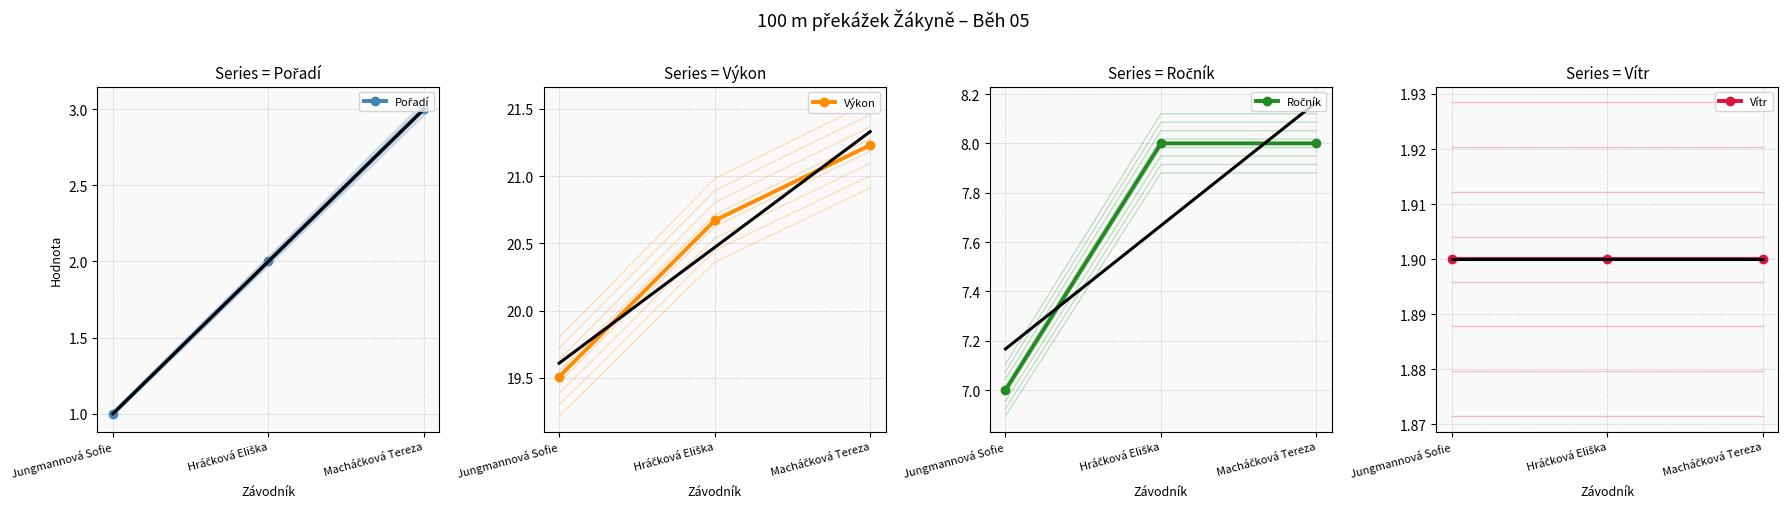

Where is Výkon nearest to the value 20?

Jungmannová Sofie